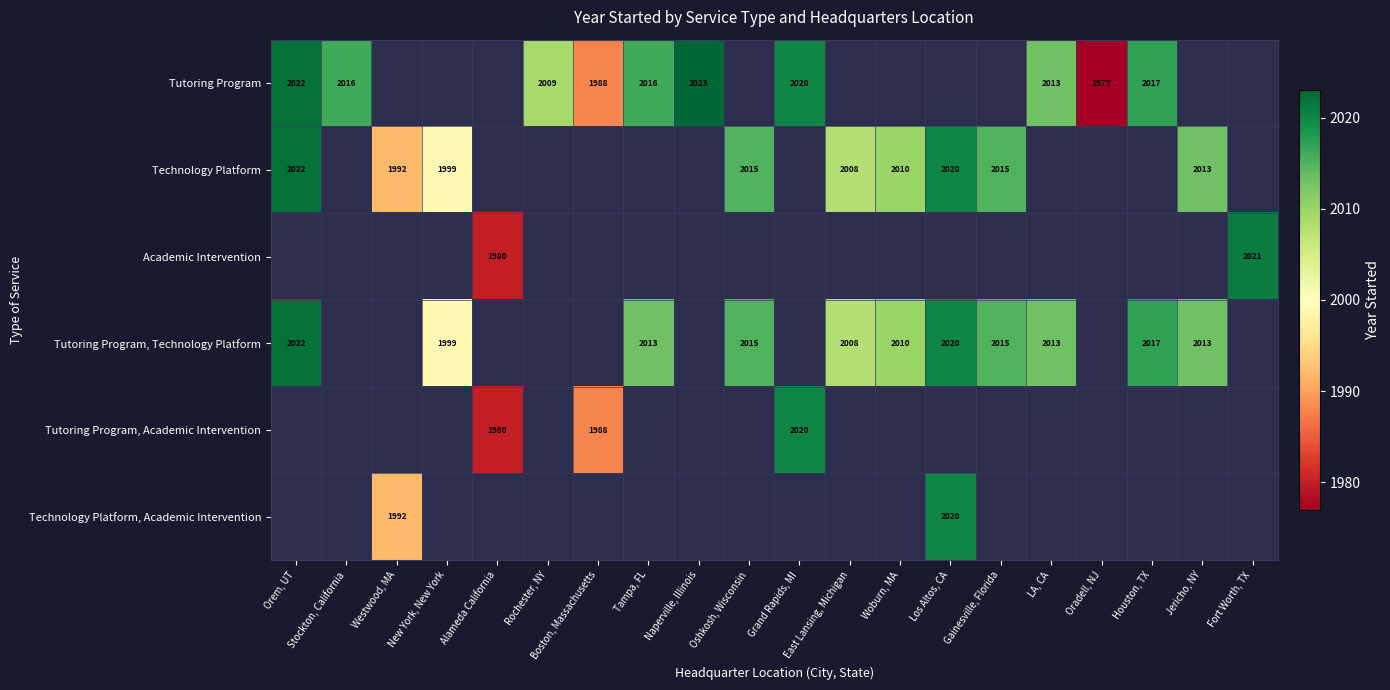

The Technology Platform series shows 450 at East Lansing, Michigan. True or false?

False